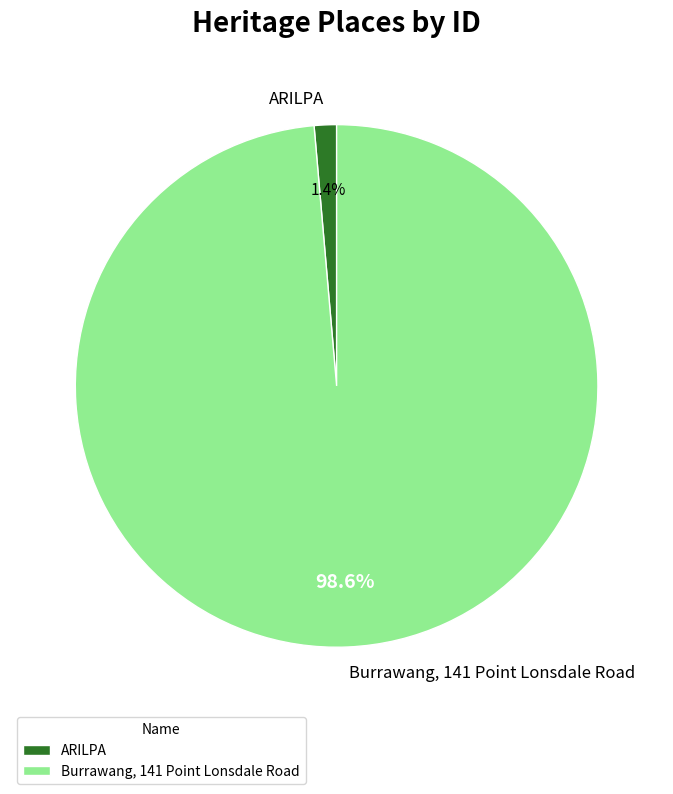

How many segments does this pie chart have?

2